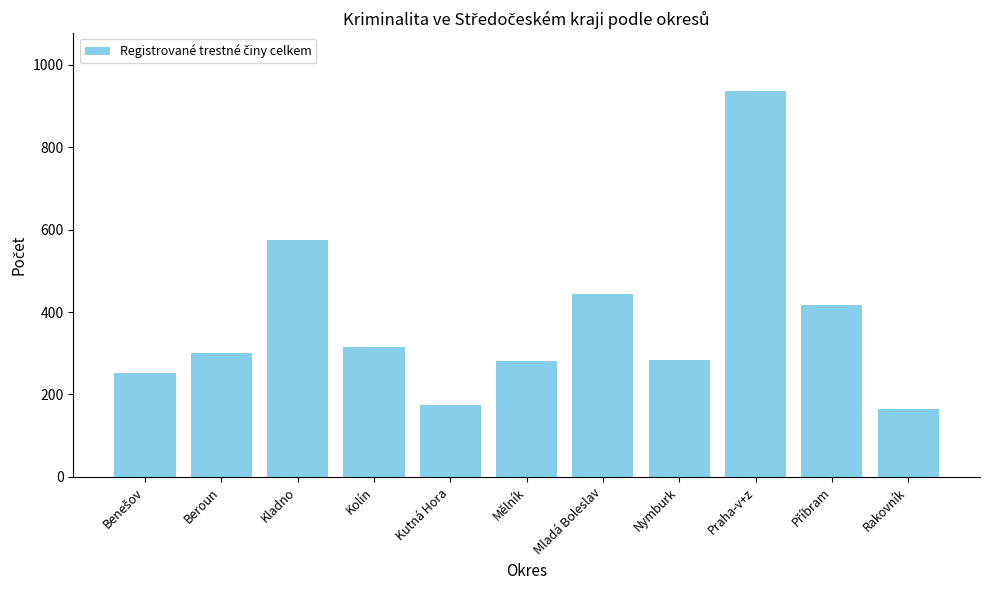

Between Beroun and Rakovník, which is larger?

Beroun